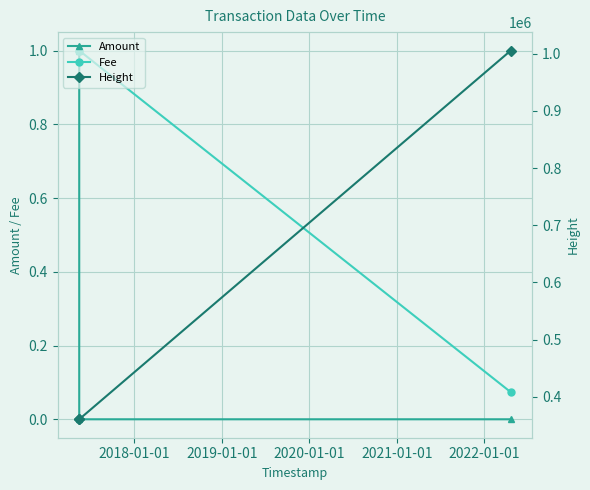

What is the maximum value for Fee?

1.0